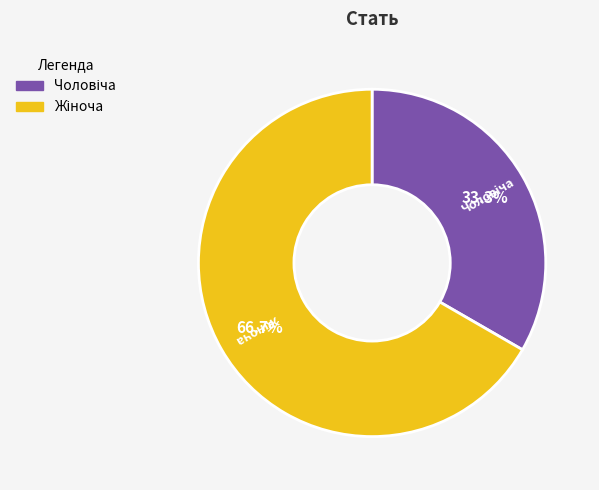

How many segments does this pie chart have?

2